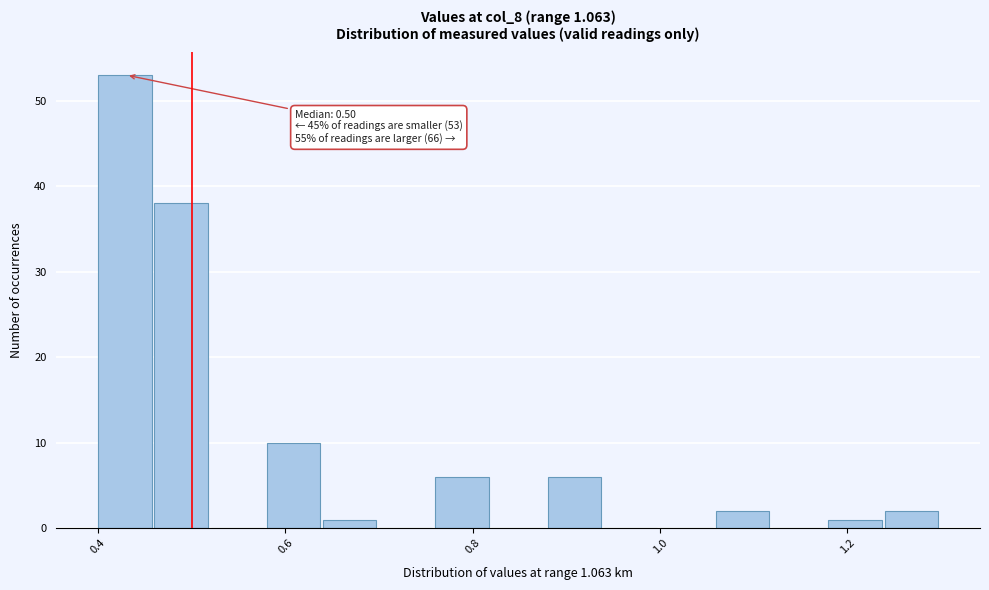

Around what value on the x-axis is the tallest bar? Give the approximate position of its centre, as read against the axis.

0.42